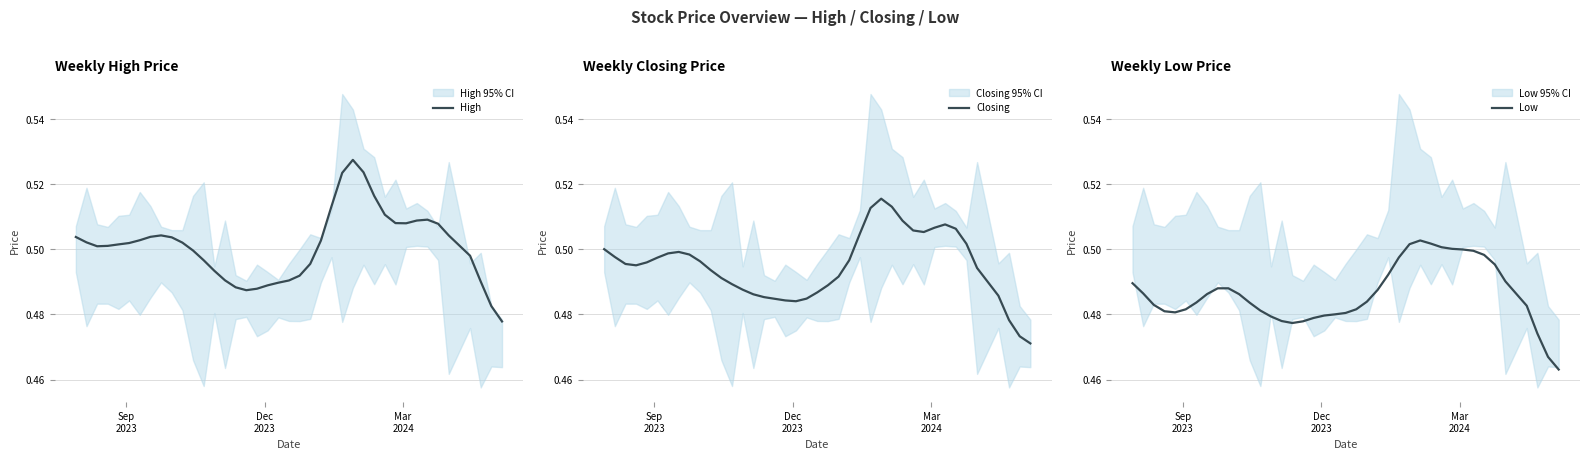

Is the value of Low at 15 greater than the value of Closing at 22?

No